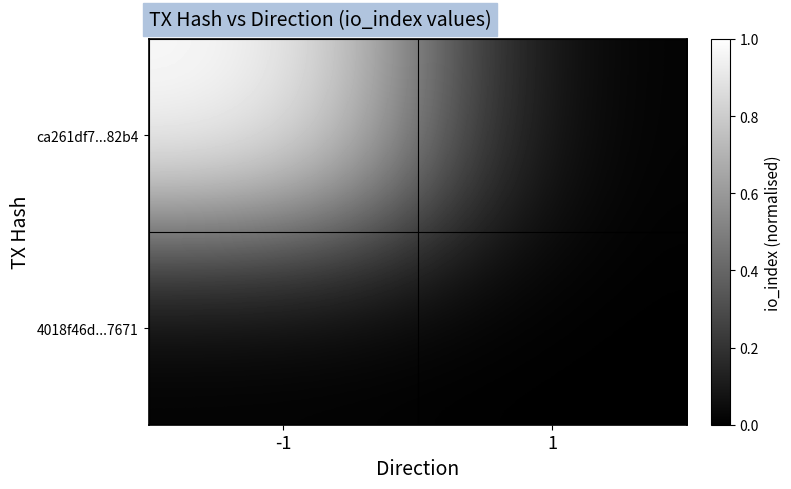

At which category is the sum across all series the highest?

-1